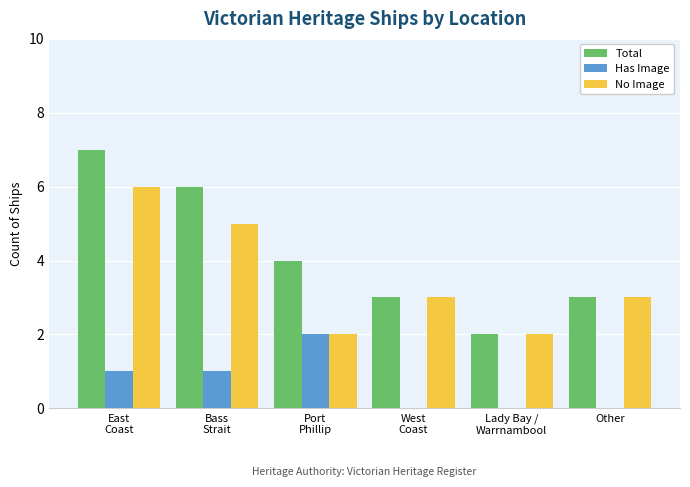

Which series has the widest spread of values?

Total